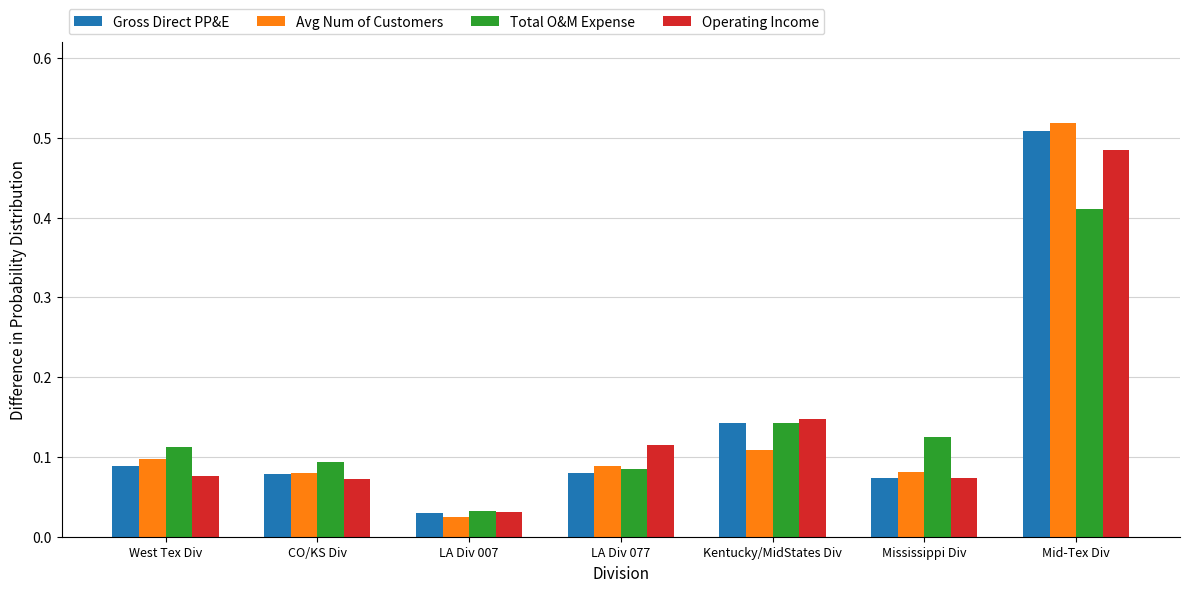

What is the label of the 4th bar from the left?

LA Div 077